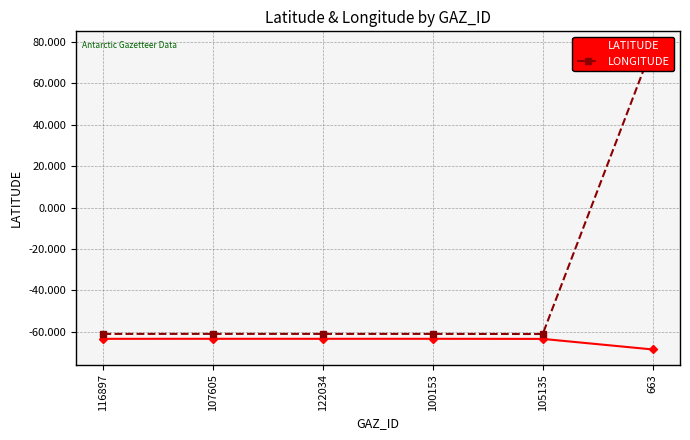

Where is the first local maximum for LONGITUDE?

107605